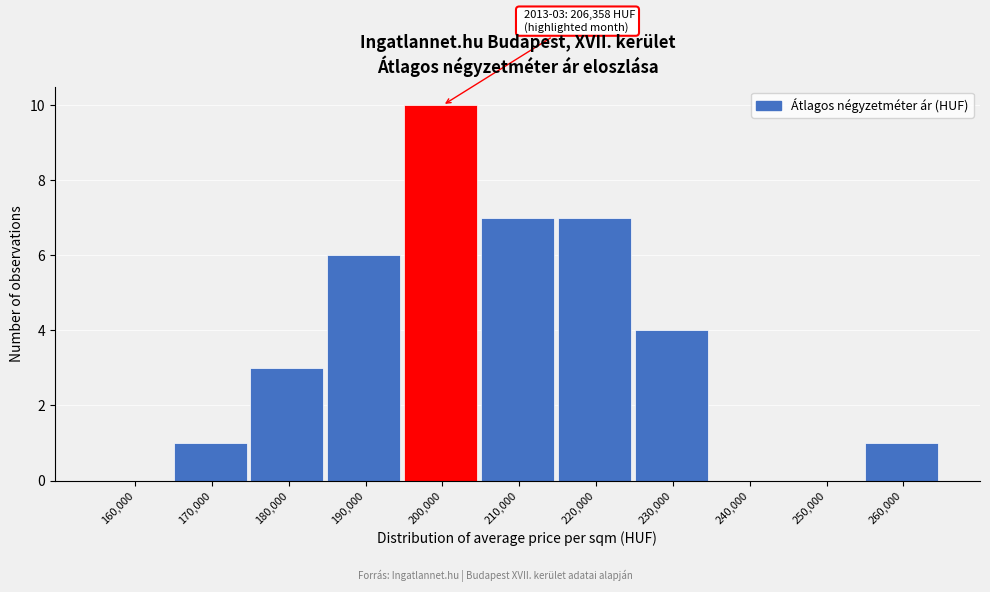

Reading left to right, what are all the values shown in this chart?

160,000=0	170,000=1	180,000=3	190,000=6	200,000=10	210,000=7	220,000=7	230,000=4	240,000=0	250,000=0	260,000=1